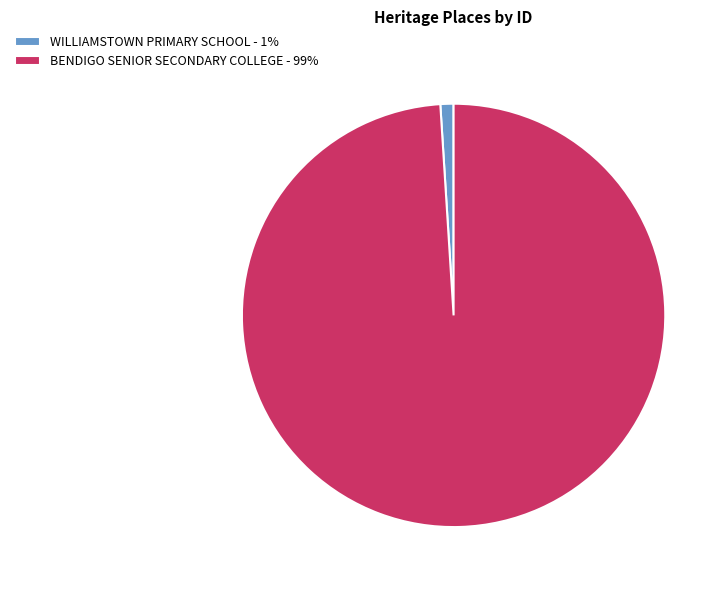

Do WILLIAMSTOWN PRIMARY SCHOOL and BENDIGO SENIOR SECONDARY COLLEGE together represent more than half of the pie?

Yes